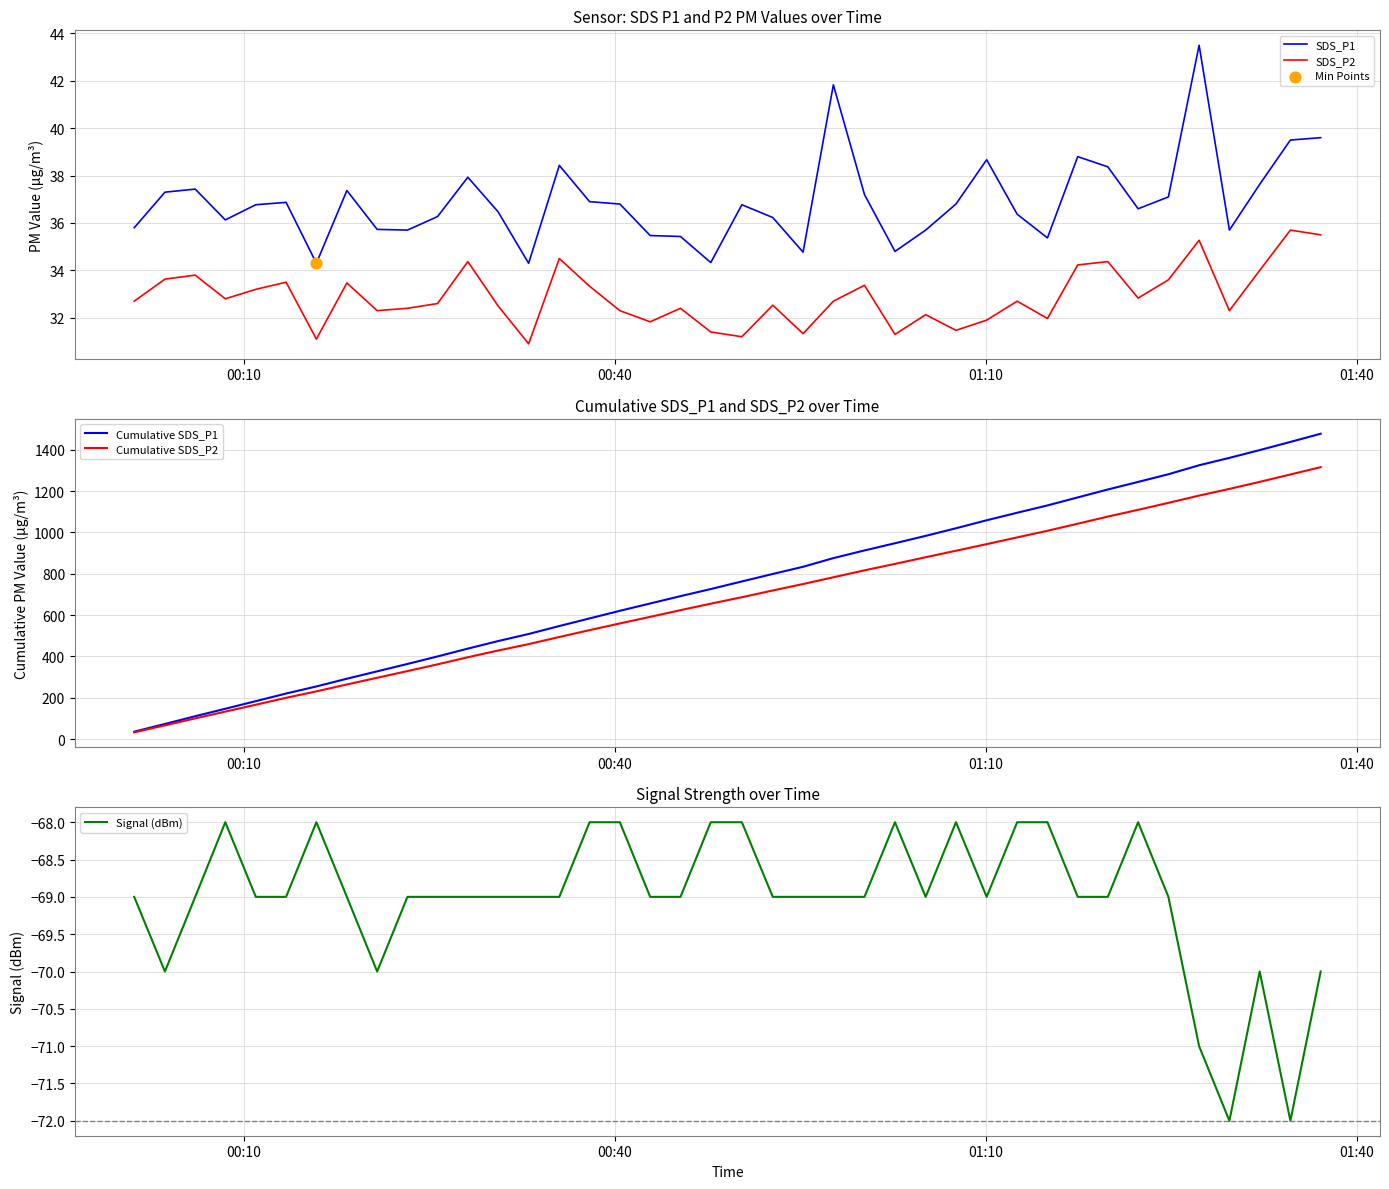

True or false: SDS_P2 and SDS_P1 intersect in this chart.

False